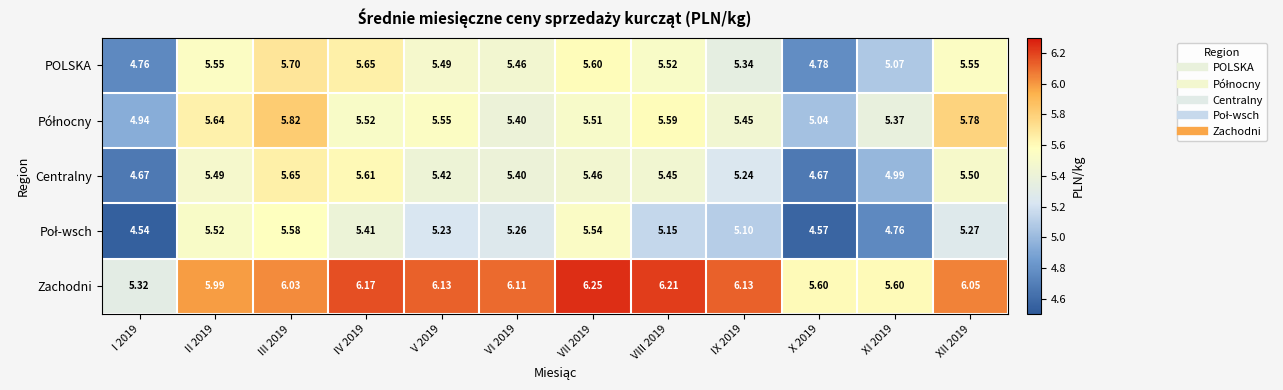

What is the difference between the highest and lowest values at II 2019?

0.5